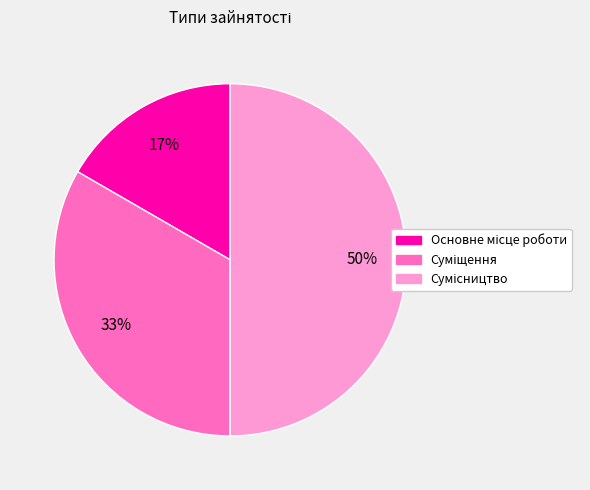

To the nearest percent, what is the difference between the largest and smallest slice percentages?

33%